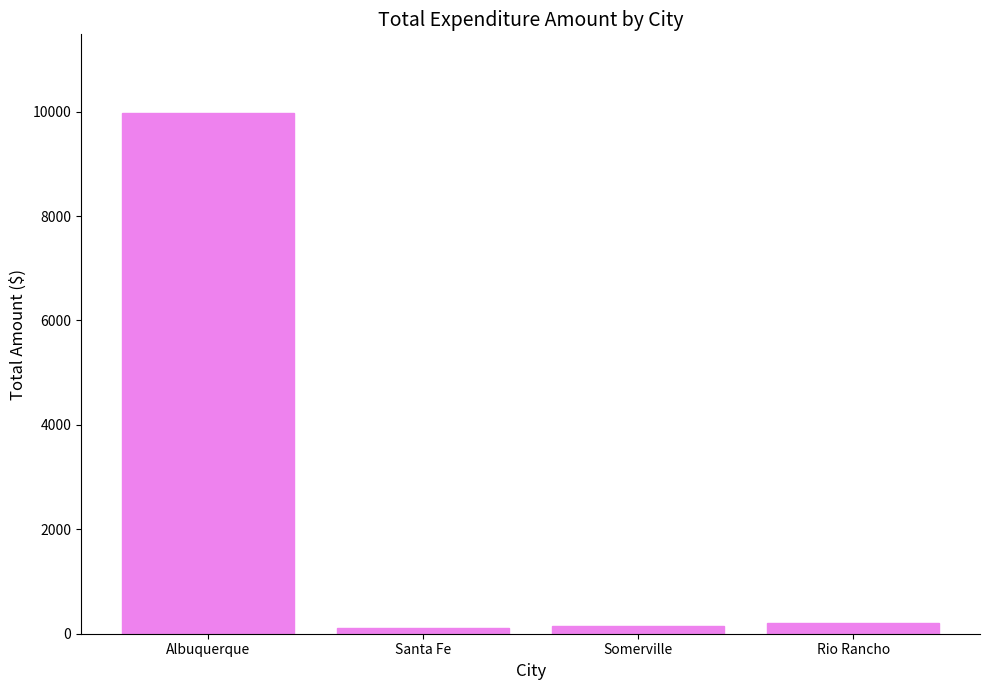

What is the label of the 2nd bar from the left?

Santa Fe